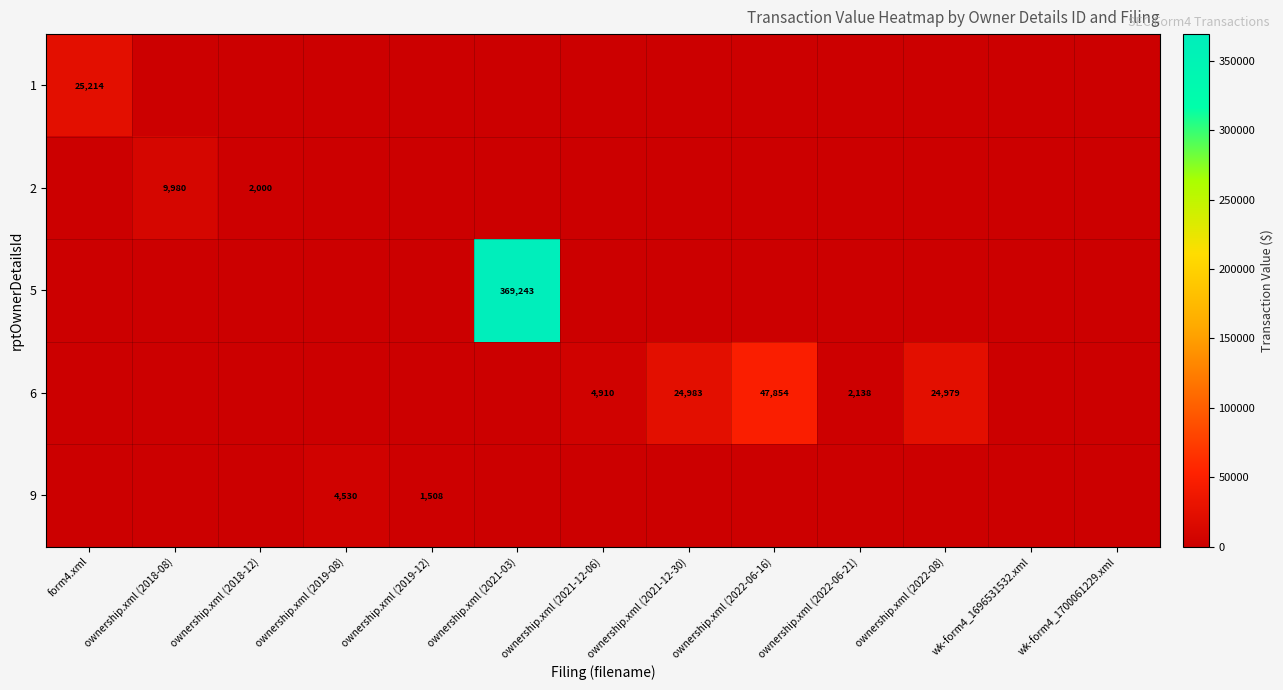

True or false: 6 has a value of 39975 at ownership.xml (2021-12-30).

False